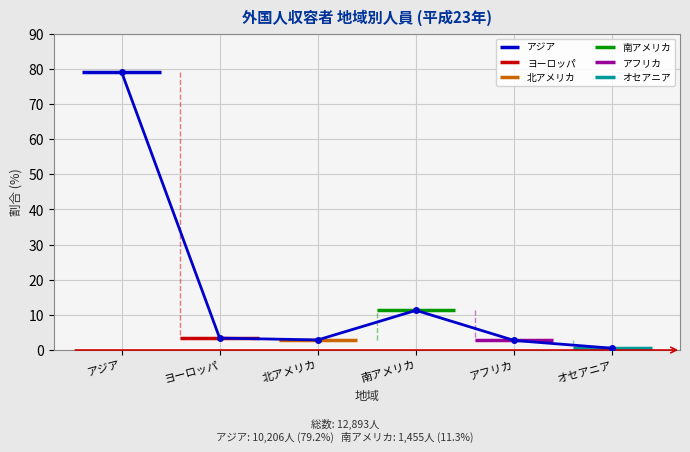

Reading left to right, extract all data points from this chart.

アジア: 79.2	79.2
ヨーロッパ: 3.4	3.4
北アメリカ: 2.9	2.9
南アメリカ: 11.3	11.3
アフリカ: 2.7	2.7
オセアニア: 0.5	0.5